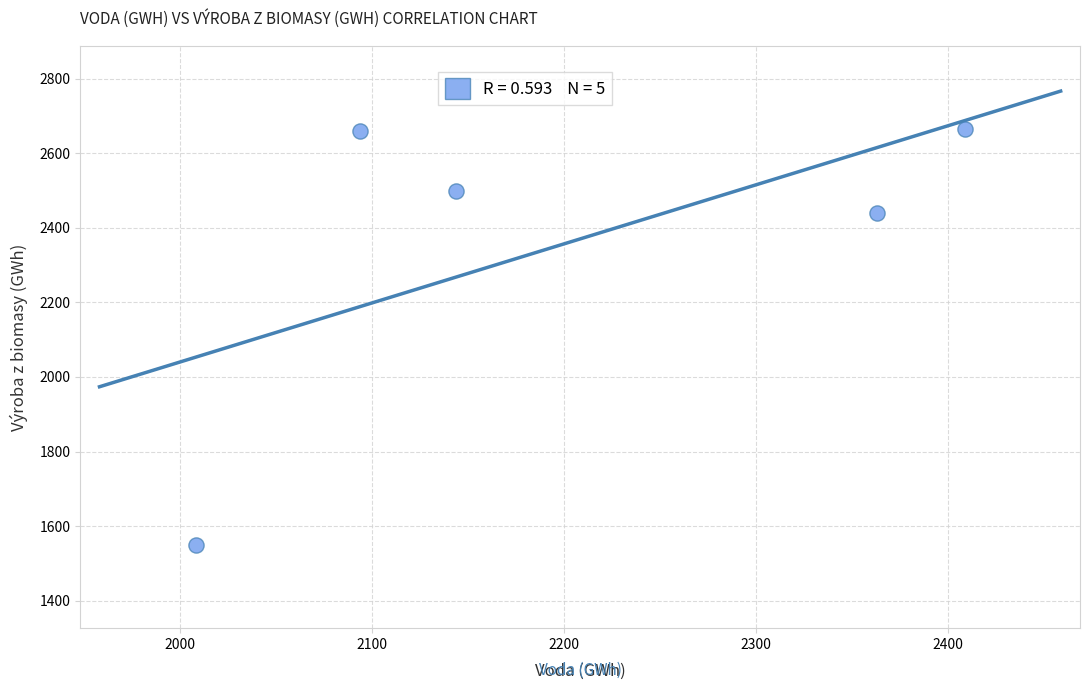

What Y value in the scatter plot is closest to 2107?

2438.5